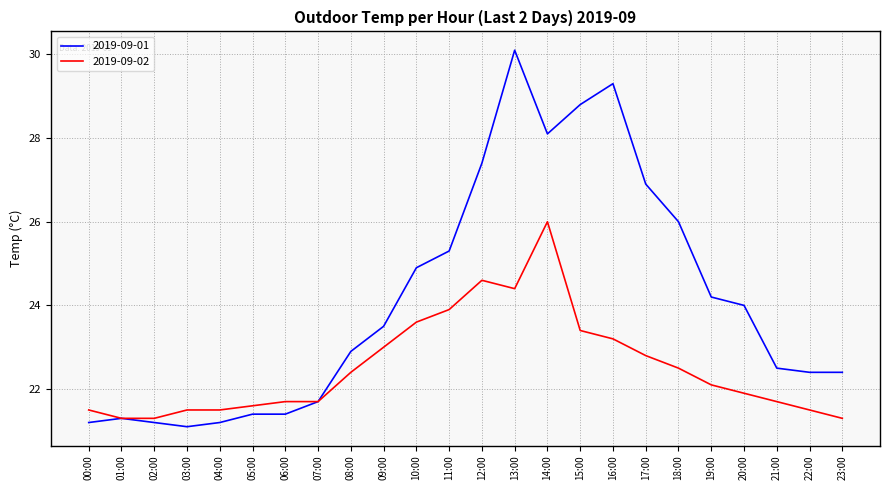

Reading left to right, transcribe all the data shown in this chart.

2019-09-01: 00:00=21.2	01:00=21.3	02:00=21.2	03:00=21.1	04:00=21.2	05:00=21.4	06:00=21.4	07:00=21.7	08:00=22.9	09:00=23.5	10:00=24.9	11:00=25.3	12:00=27.4	13:00=30.1	14:00=28.1	15:00=28.8	16:00=29.3	17:00=26.9	18:00=26.0	19:00=24.2	20:00=24.0	21:00=22.5	22:00=22.4	23:00=22.4
2019-09-02: 00:00=21.5	01:00=21.3	02:00=21.3	03:00=21.5	04:00=21.5	05:00=21.6	06:00=21.7	07:00=21.7	08:00=22.4	09:00=23.0	10:00=23.6	11:00=23.9	12:00=24.6	13:00=24.4	14:00=26.0	15:00=23.4	16:00=23.2	17:00=22.8	18:00=22.5	19:00=22.1	20:00=21.9	21:00=21.7	22:00=21.5	23:00=21.3